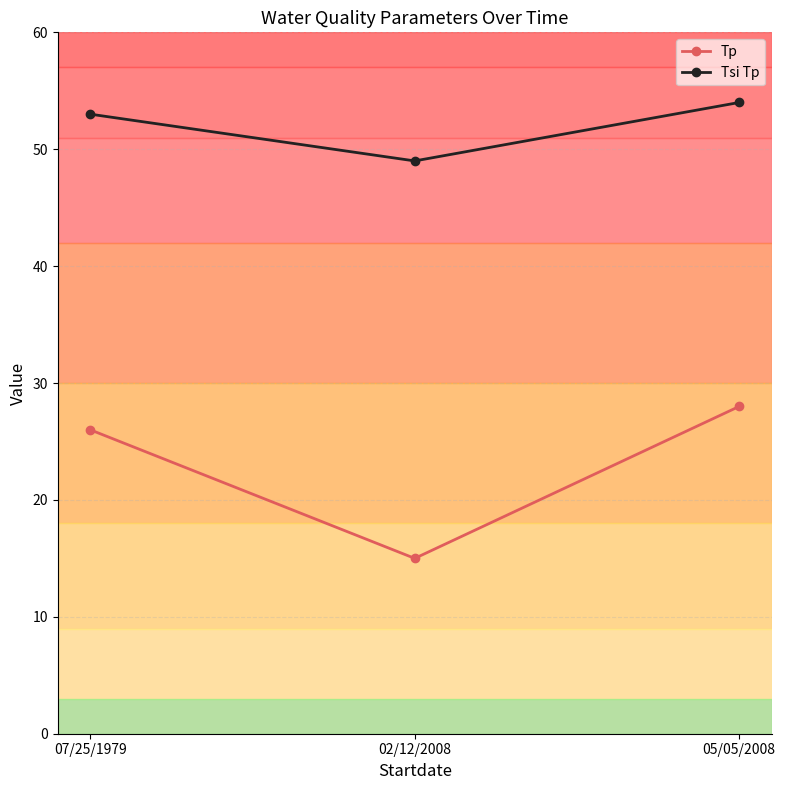

Which series has the largest range (max minus min)?

Tp